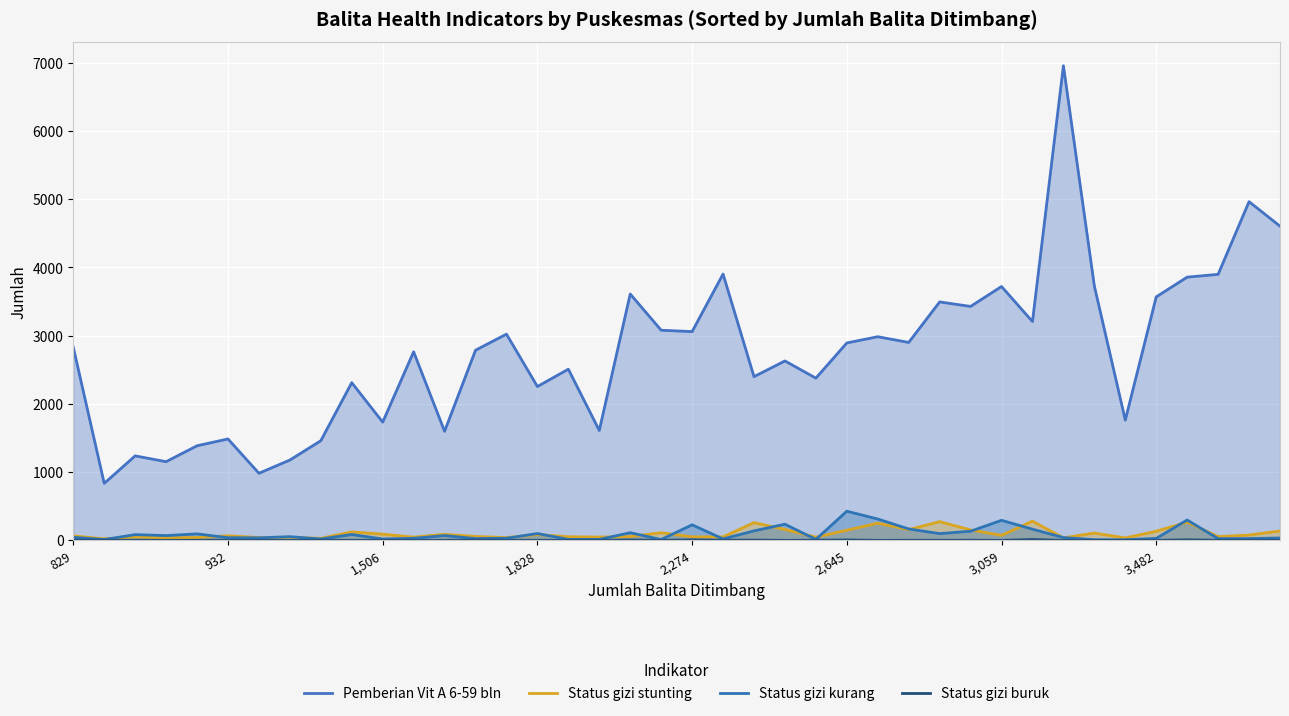

The value of Pemberian Vit A 6-59 bln at 2,274 is 3059. True or false?

True